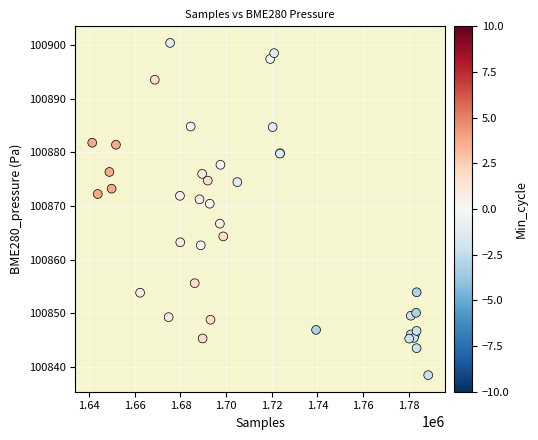

What Y value in the scatter plot is closest to 100869?

100870.4